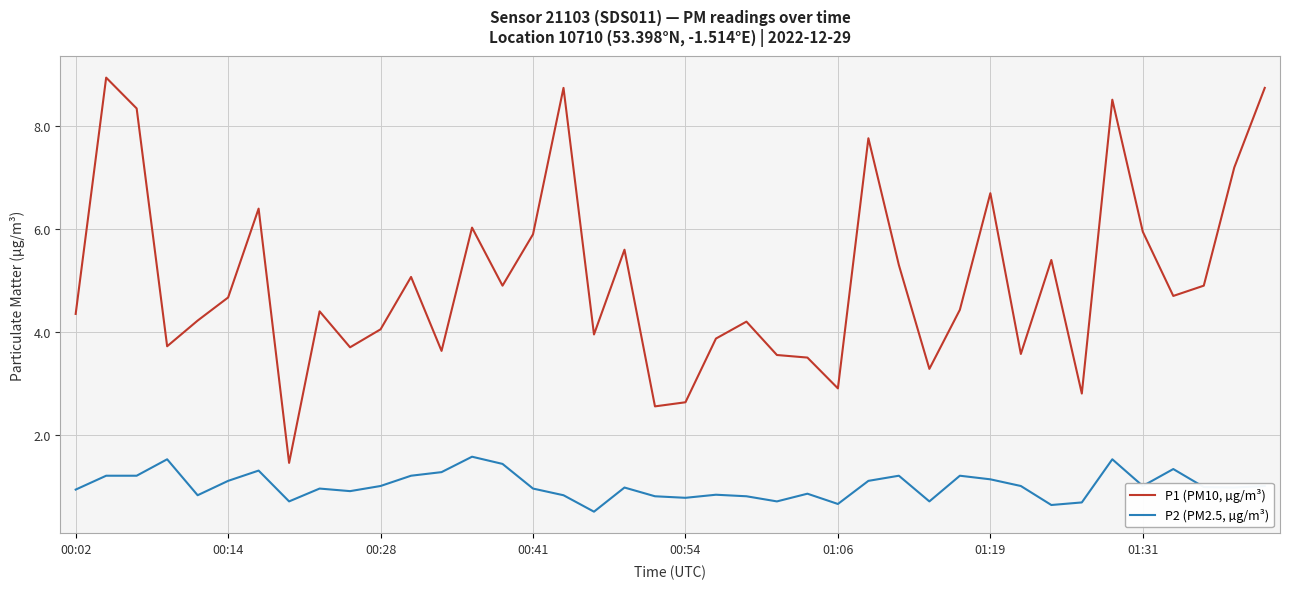

List the series in order of their peak value, highest first.

P1 (PM10, µg/m³), P2 (PM2.5, µg/m³)